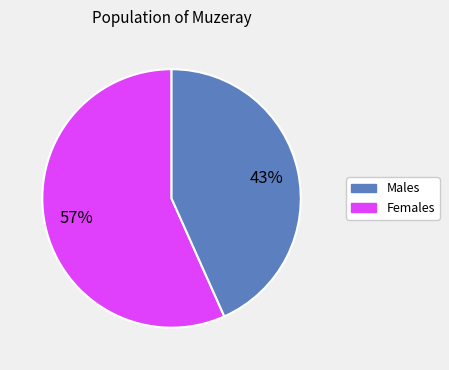

Does any single category account for the majority?

Yes